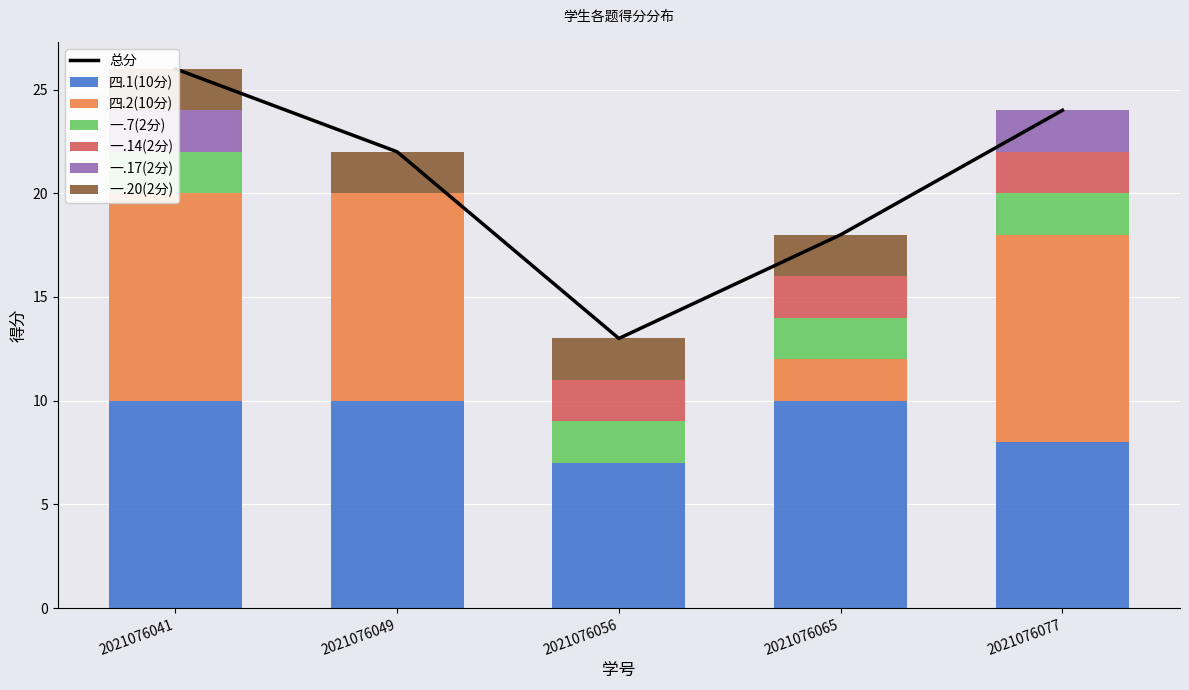

What is the sum of all 一.7(2分) values?

8